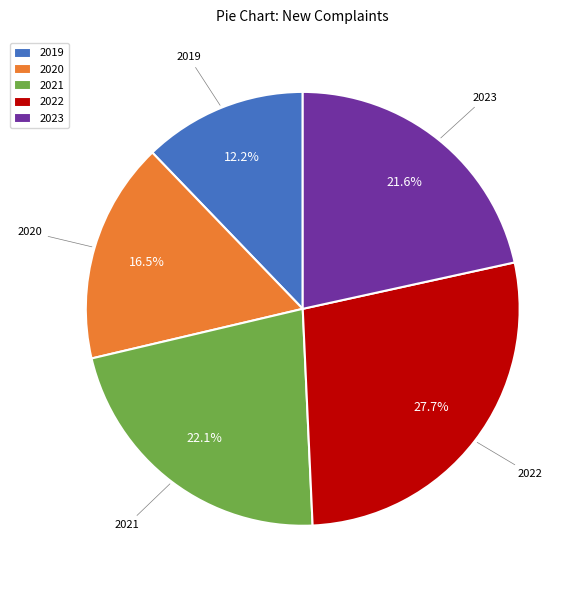

Which category has the smallest portion of the pie?

2019